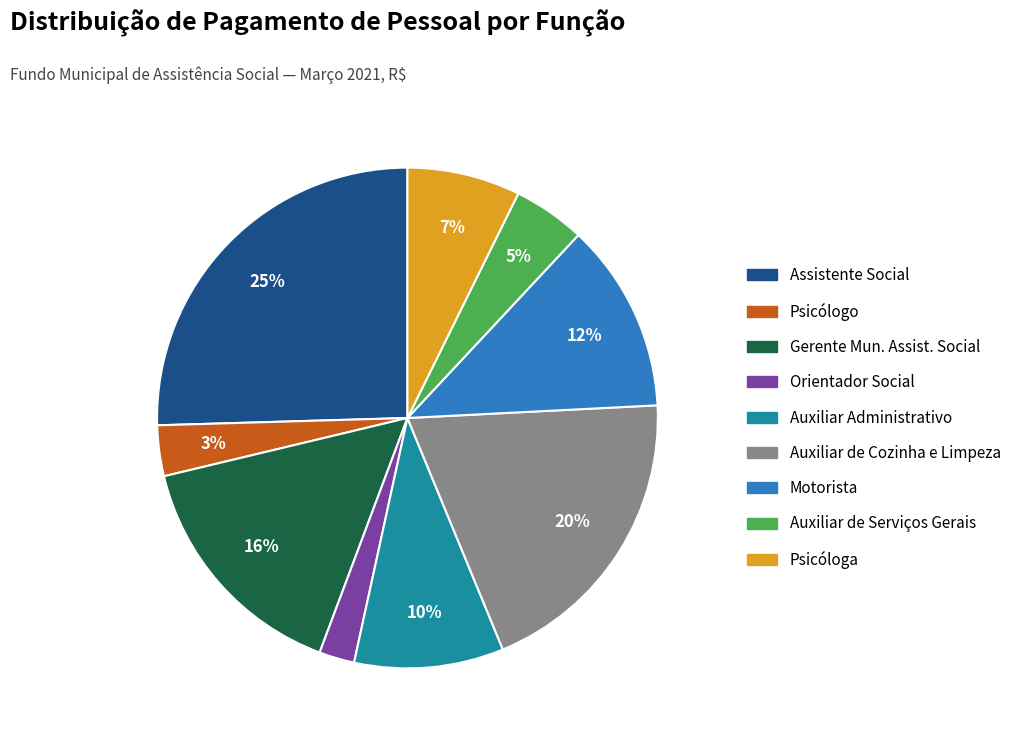

To the nearest percent, what portion does Auxiliar Administrativo represent?

10%